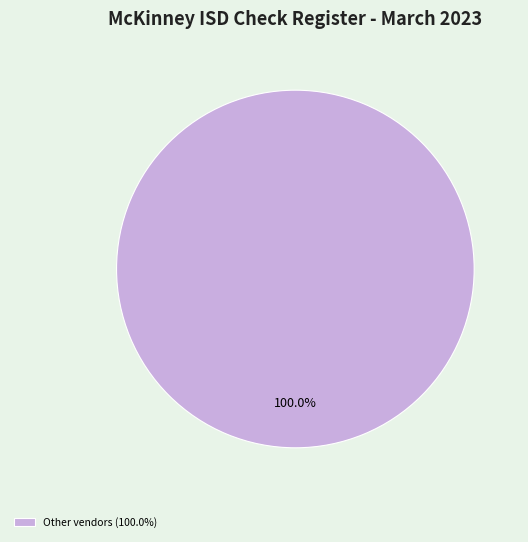

Rank the categories by value from lowest to highest.

Other vendors (100.0%)